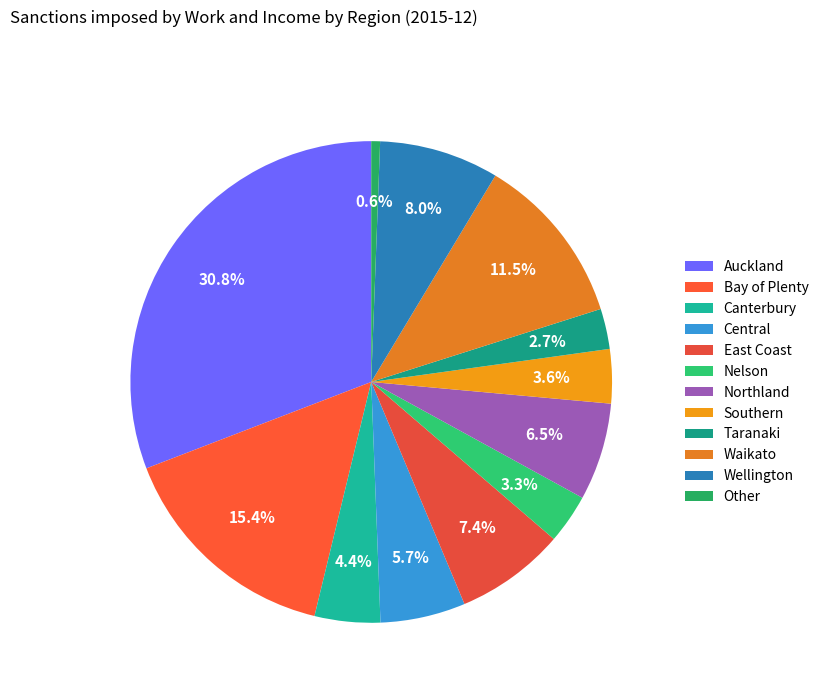

Is there any slice that represents more than half of the pie?

No